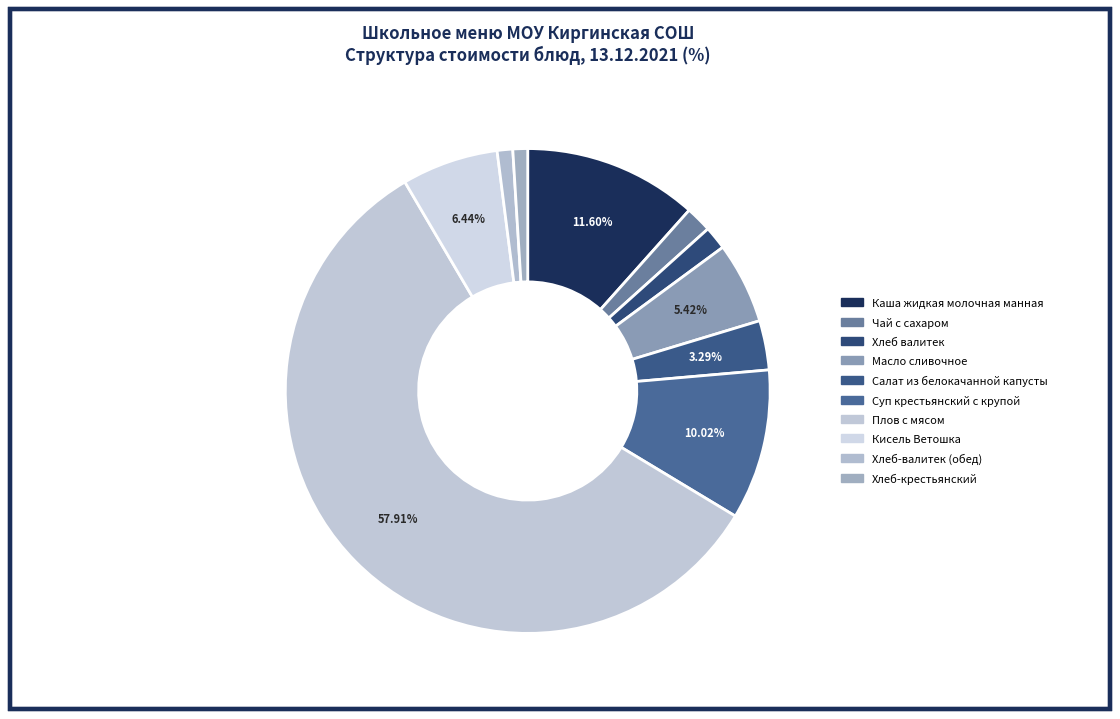

True or false: Хлеб-валитек (обед) accounts for 1% of the total.

True